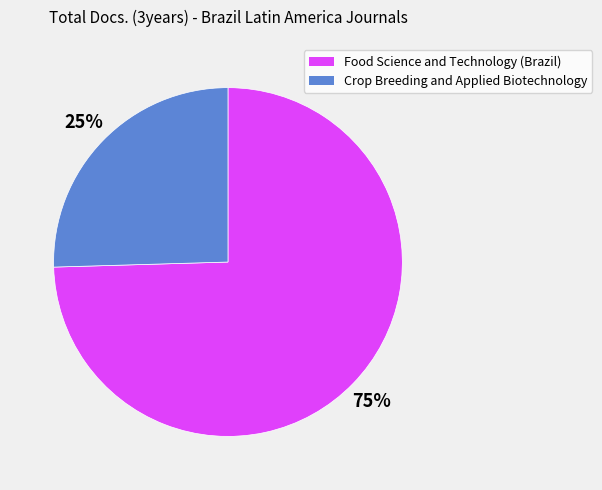

Between Food Science and Technology (Brazil) and Crop Breeding and Applied Biotechnology, which is larger?

Food Science and Technology (Brazil)